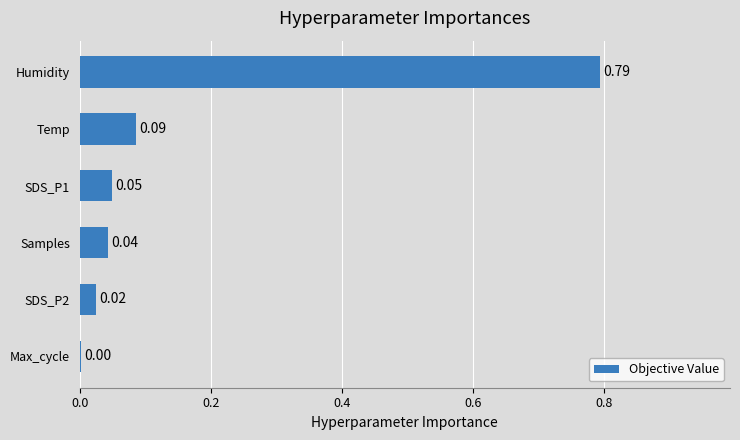

Between SDS_P1 and Temp, which is larger?

Temp